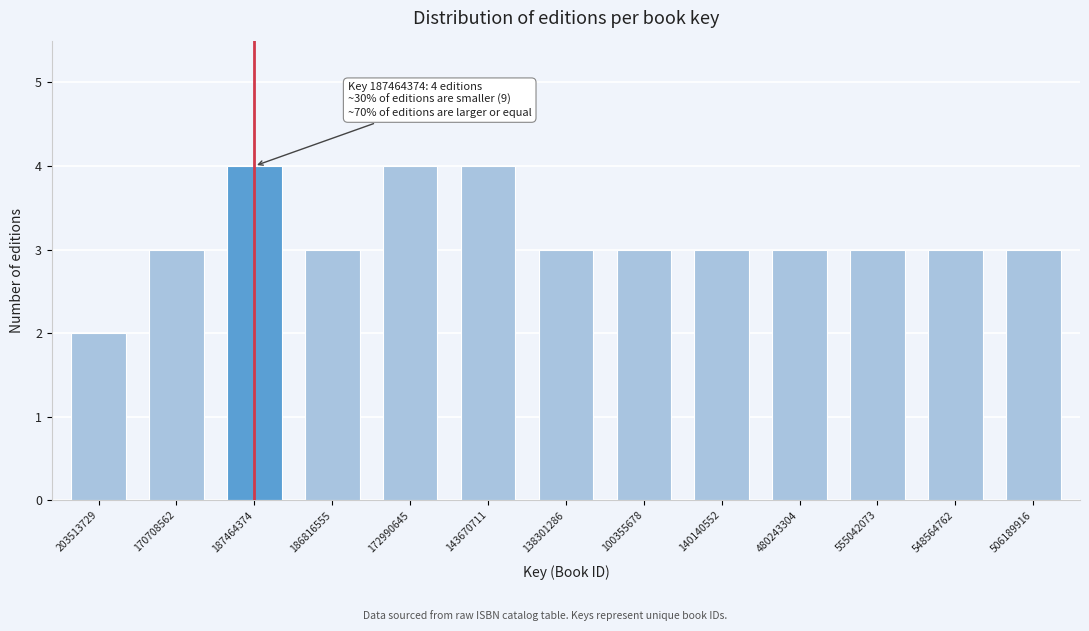

Reading left to right, transcribe all the data shown in this chart.

203513729=2	170708562=3	187464374=4	186816555=3	172990645=4	143670711=4	138301286=3	100355678=3	140140552=3	480243304=3	555042073=3	548564762=3	506189916=3